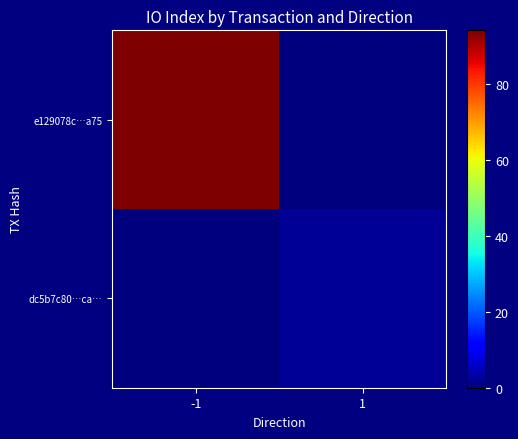

What is the spread (max minus min) of values at 1?

2